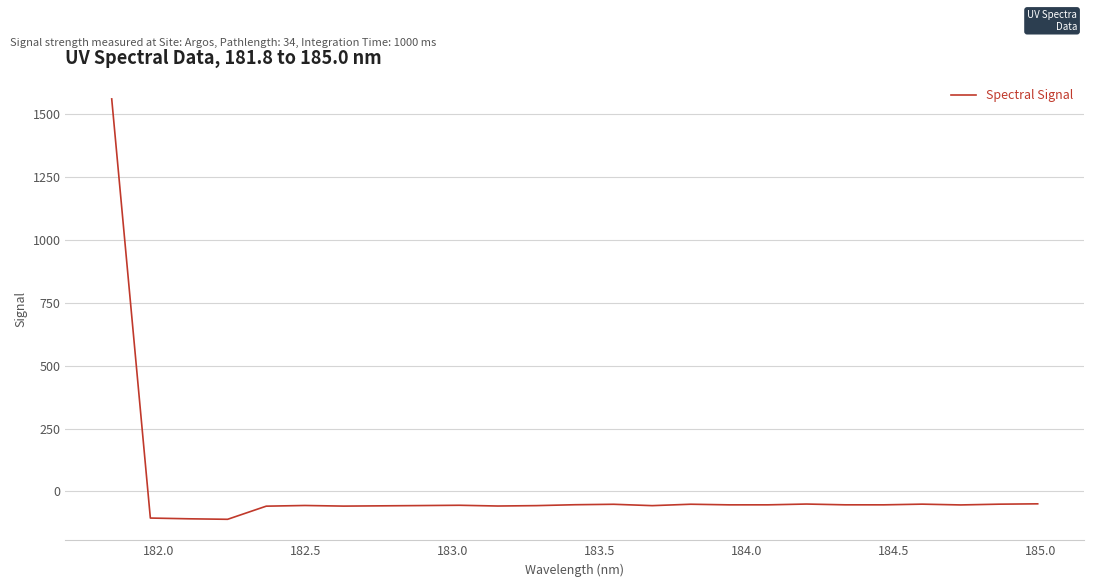

How many negative values are there?

24